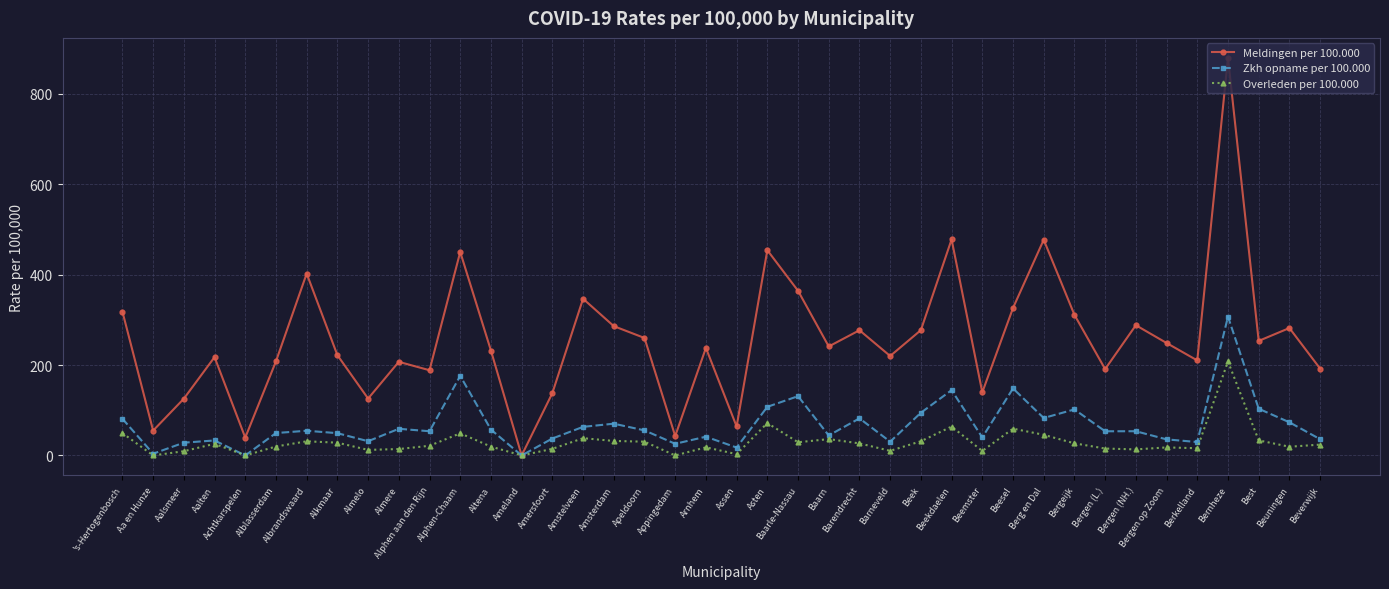

The value of Zkh opname per 100.000 at Amsterdam is 70.3. True or false?

True